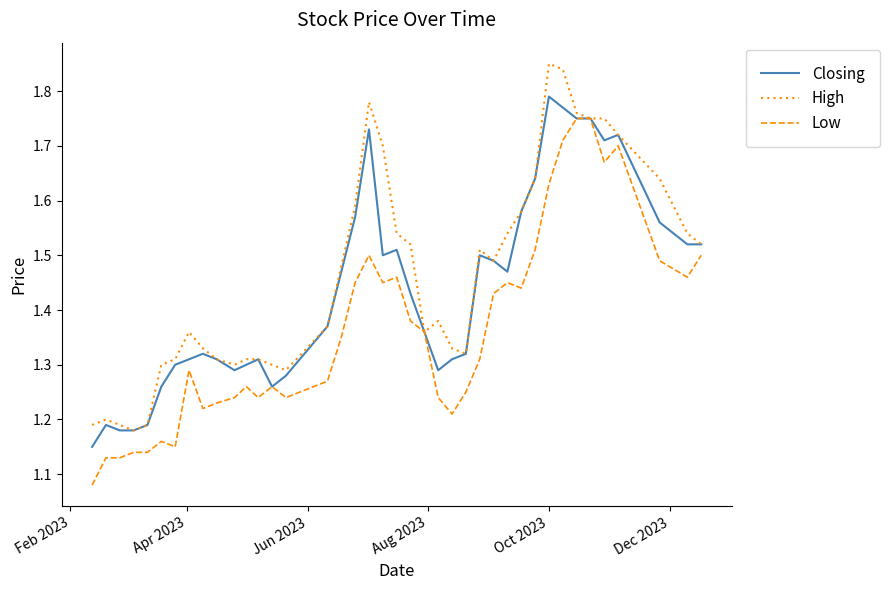

How many lines are shown in the chart?

3